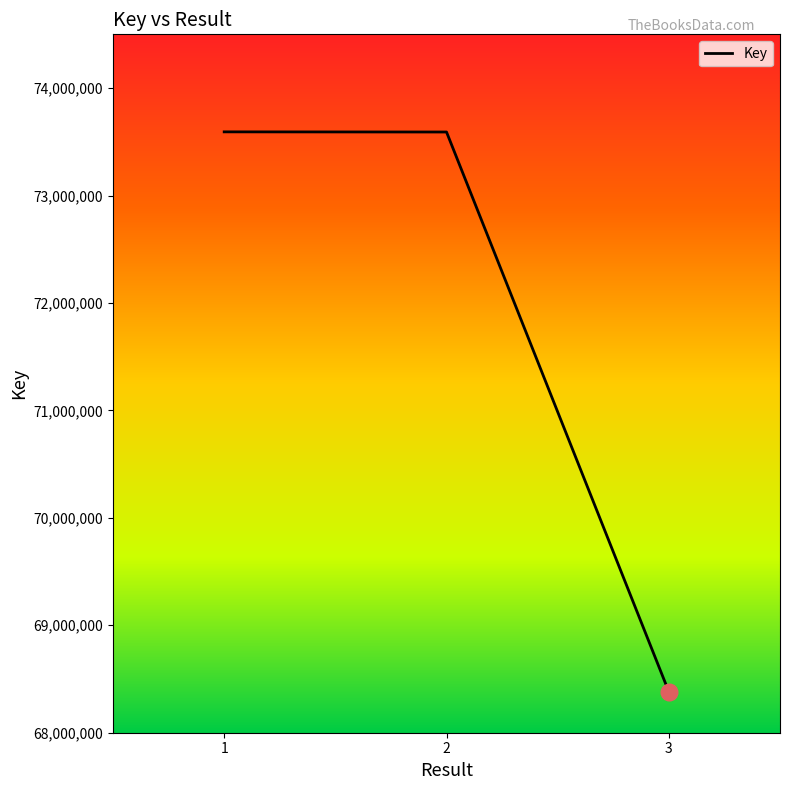

What is the smallest value displayed?

68381264